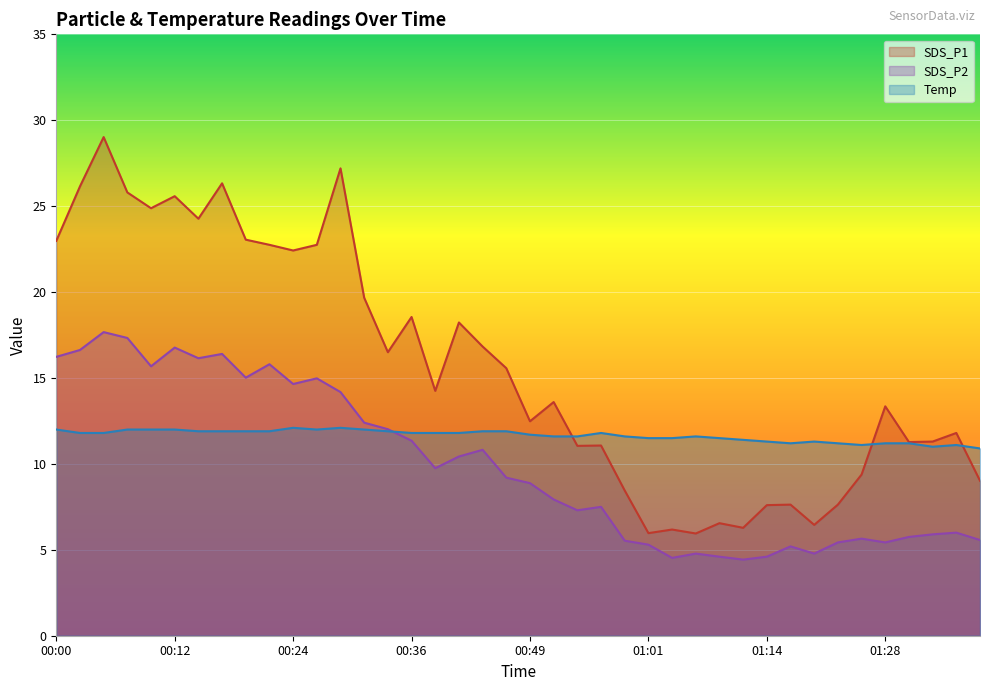

Reading left to right, list all the values displayed in this chart.

SDS_P1: 23.0	26.1	29.0	25.8	24.9	25.6	24.3	26.3	23.1	22.8	22.4	22.8	27.2	19.7	16.5	18.6	14.2	18.2	16.8	15.6	12.5	13.6	11.1	11.1	8.4	6.0	6.2	6.0	6.5	6.3	7.6	7.6	6.5	7.6	9.4	13.3	11.3	11.3	11.8	9.0
SDS_P2: 16.2	16.6	17.7	17.3	15.7	16.8	16.1	16.4	15.0	15.8	14.7	15.0	14.2	12.4	12.0	11.3	9.8	10.4	10.8	9.2	8.9	7.9	7.3	7.5	5.5	5.3	4.5	4.8	4.6	4.4	4.6	5.2	4.8	5.4	5.7	5.4	5.8	5.9	6.0	5.6
Temp: 12.0	11.8	11.8	12.0	12.0	12.0	11.9	11.9	11.9	11.9	12.1	12.0	12.1	12.0	11.9	11.8	11.8	11.8	11.9	11.9	11.7	11.6	11.6	11.8	11.6	11.5	11.5	11.6	11.5	11.4	11.3	11.2	11.3	11.2	11.1	11.2	11.2	11.0	11.1	10.9